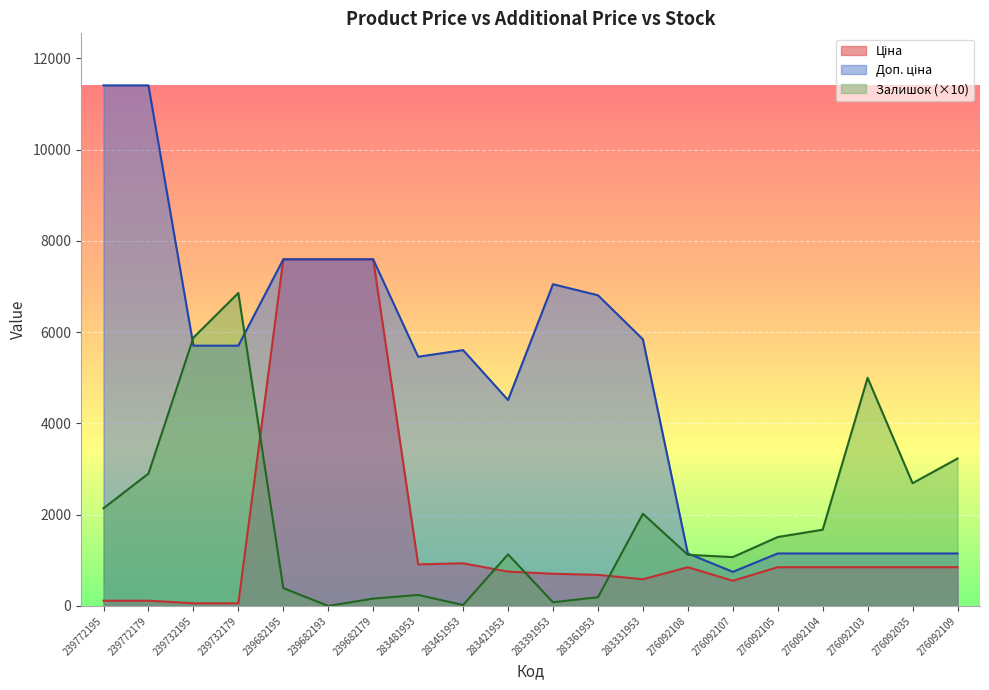

True or false: Доп. ціна has more than 0 points higher than both neighbors.

True